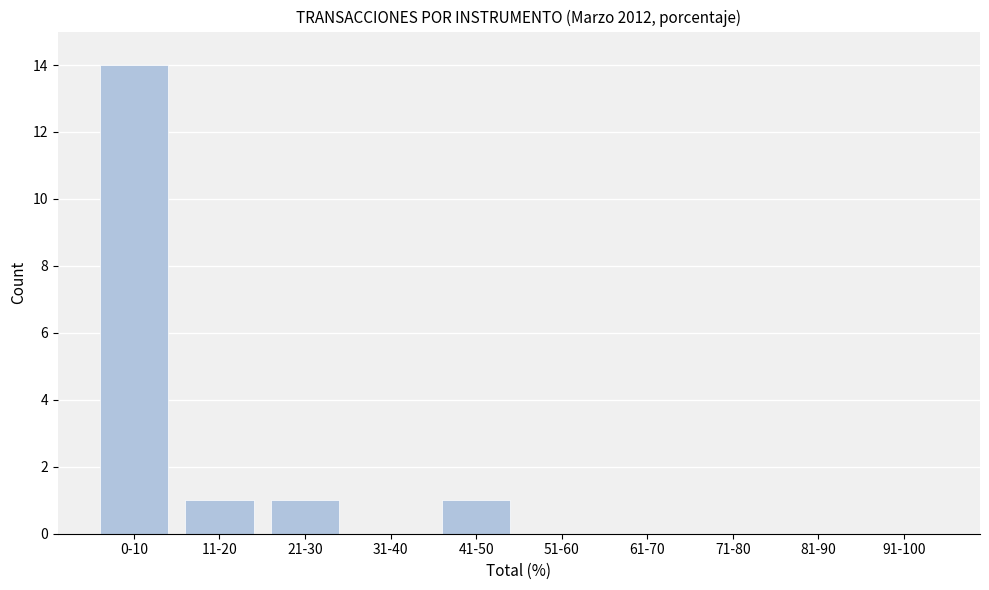

Reading left to right, what are all the values shown in this chart?

0-10=14	11-20=1	21-30=1	31-40=0	41-50=1	51-60=0	61-70=0	71-80=0	81-90=0	91-100=0